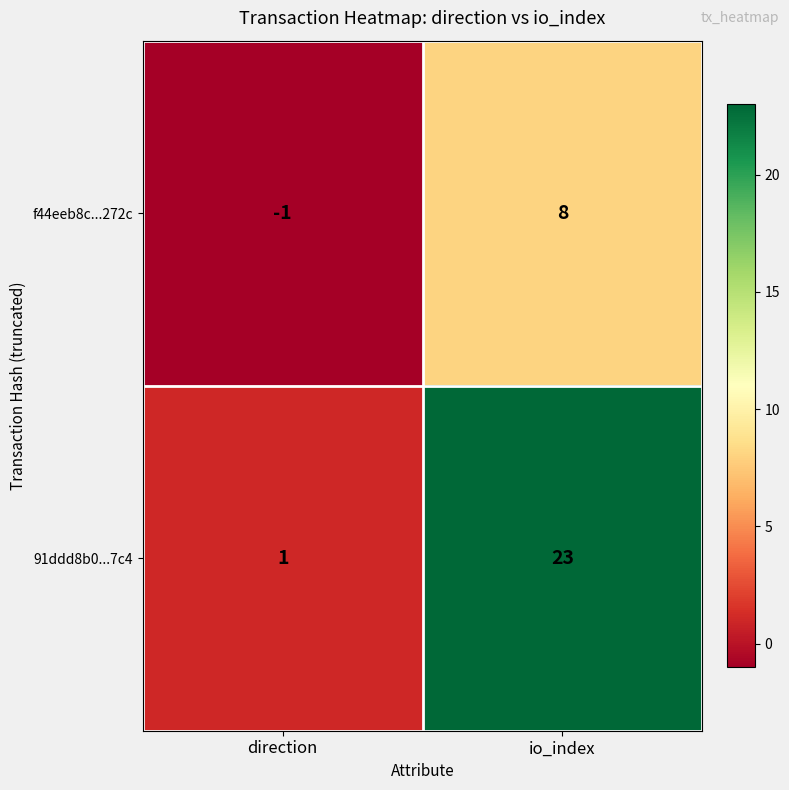

Reading right to left, list all the values displayed in this chart.

f44eeb8c...272c: io_index=8	direction=-1
91ddd8b0...7c4: io_index=23	direction=1